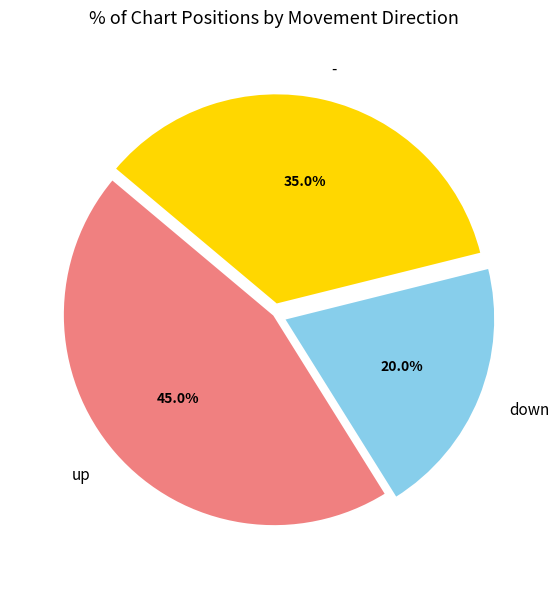

To the nearest percent, what is the combined percentage of - and down?

55%